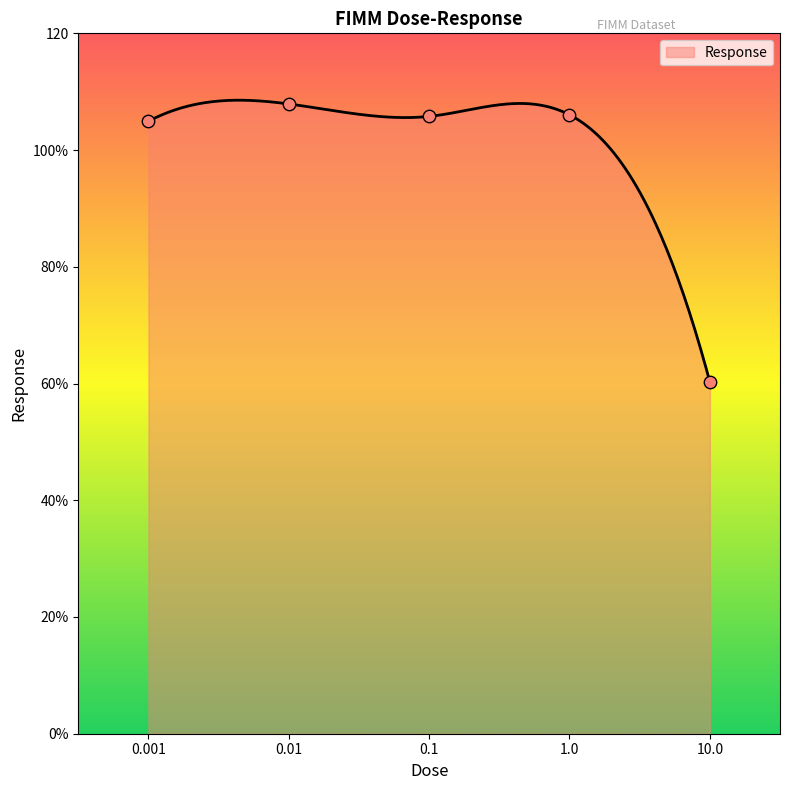

What is the ratio of the value at 0.001 to the value at 1.0?

1.0